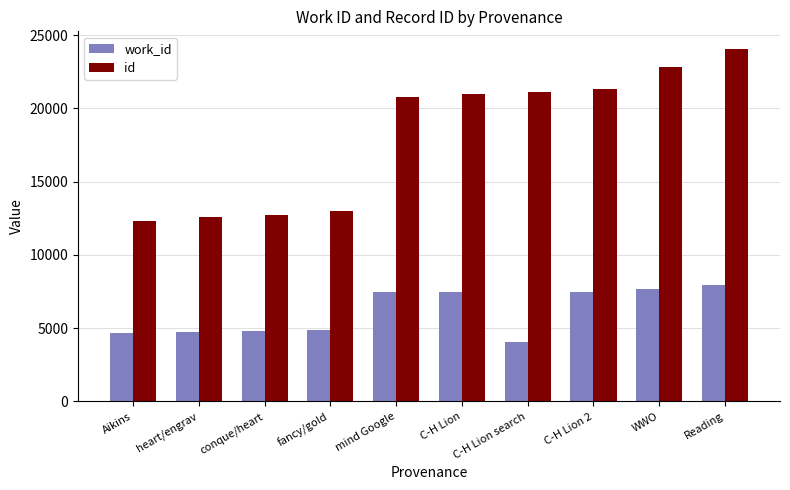

What is the spread (max minus min) of values at conque/heart?

7965